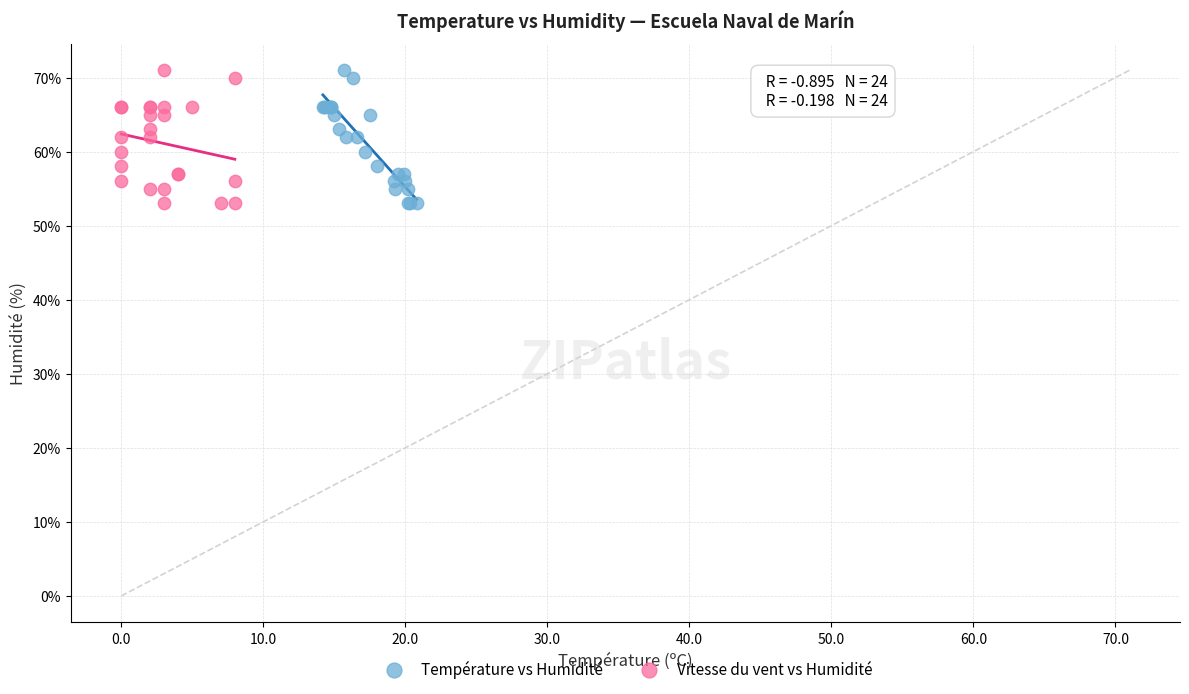

What are all the series names shown in the legend?

Température vs Humidité, Vitesse du vent vs Humidité